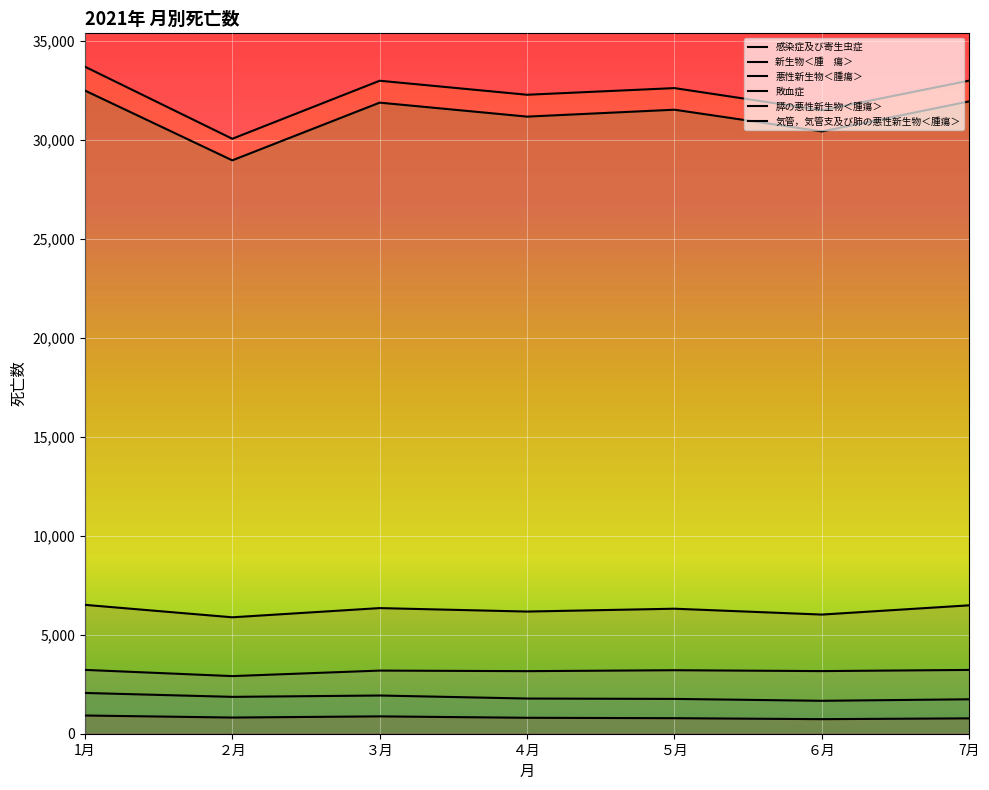

True or false: 感染症及び寄生虫症 and 敗血症 intersect in this chart.

False